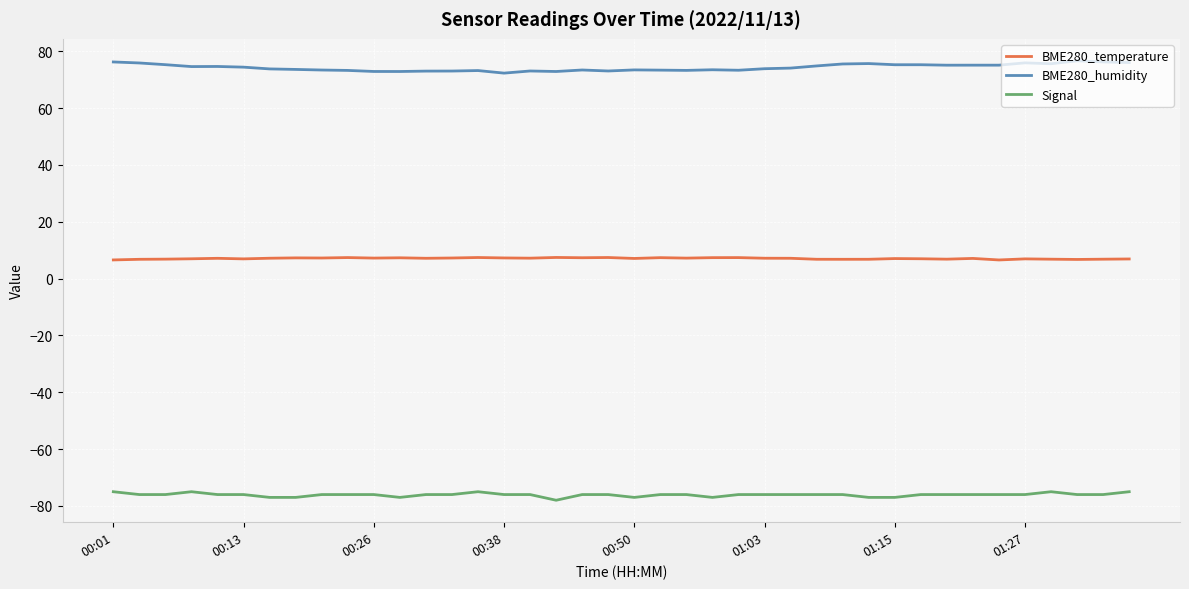

Is this an area chart (filled region under the line)?

No